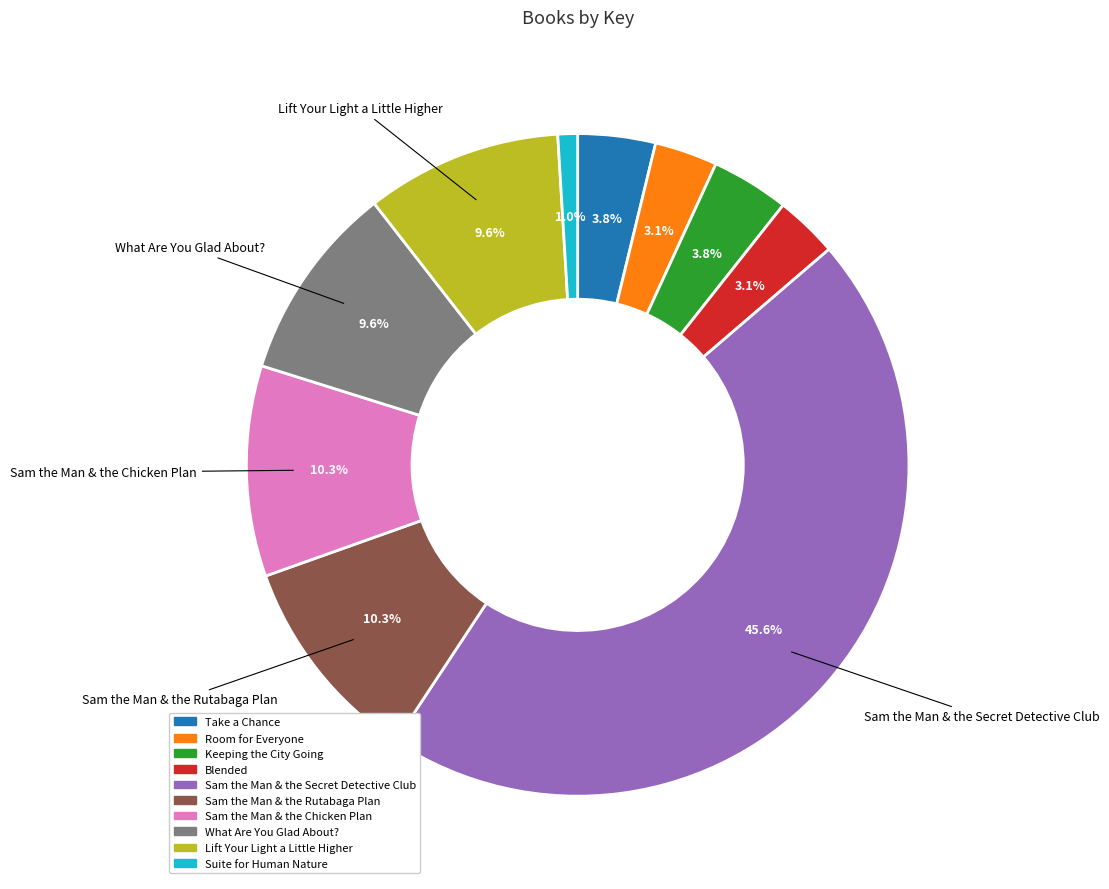

To the nearest percent, what is the difference between the largest and smallest slice percentages?

45%